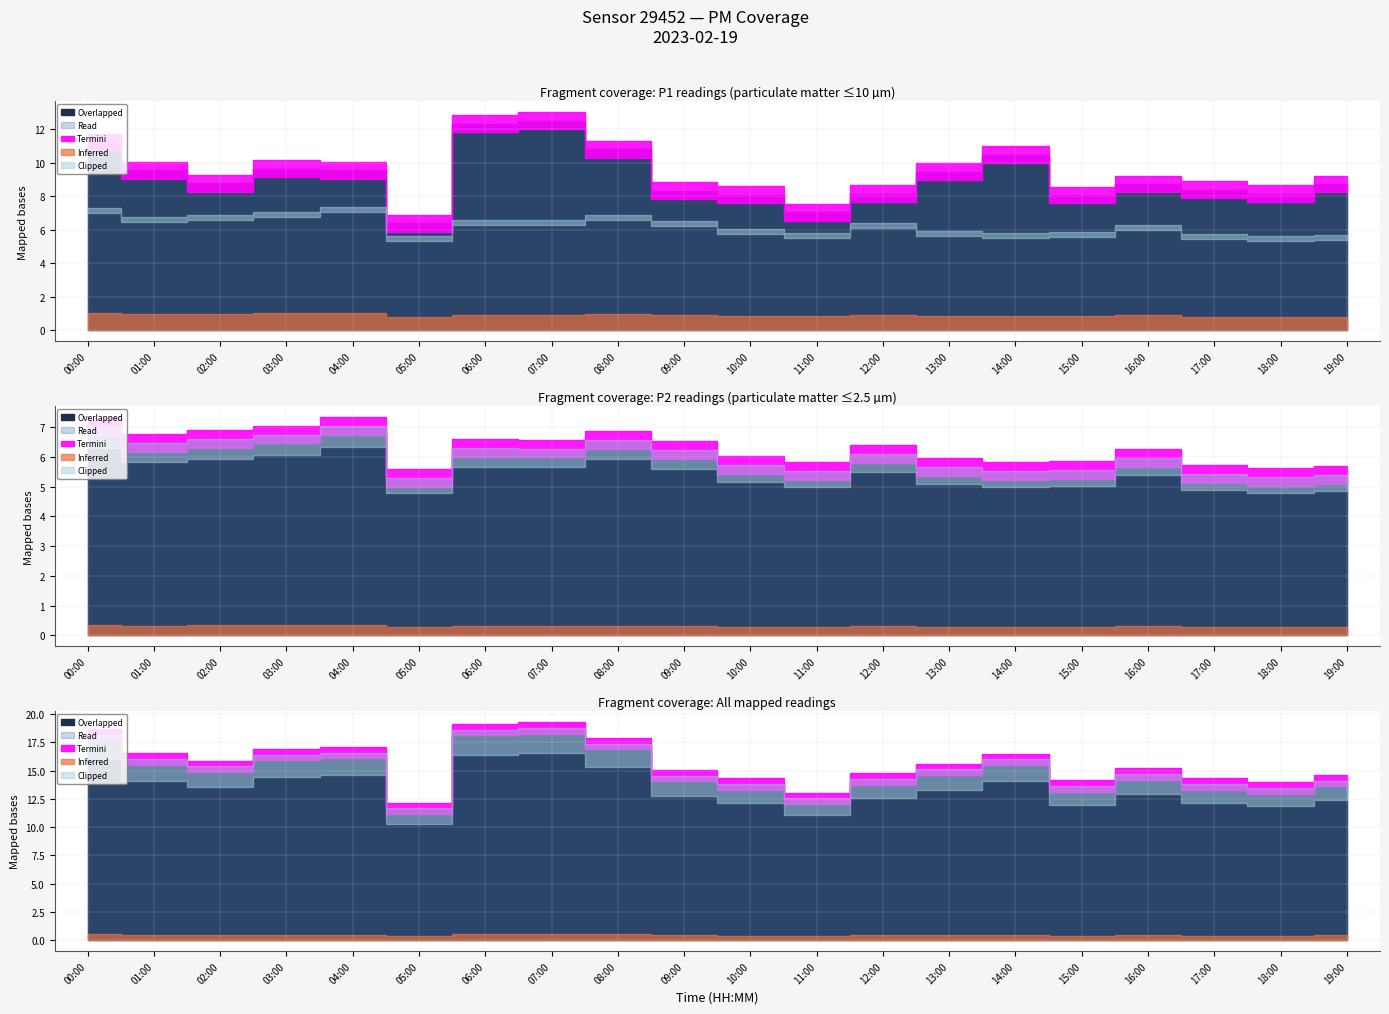

What is the spread (max minus min) of values at 19:00?

3.4